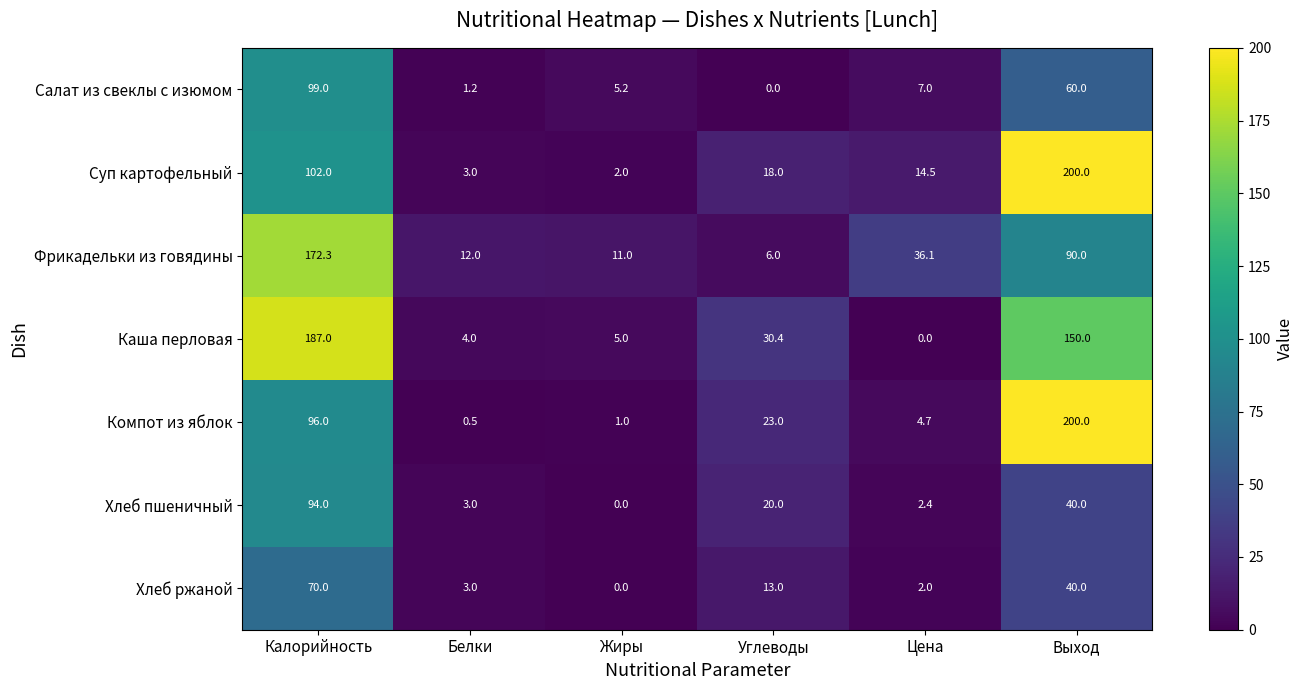

How many values in the Фрикадельки из говядины series are below 36?

3